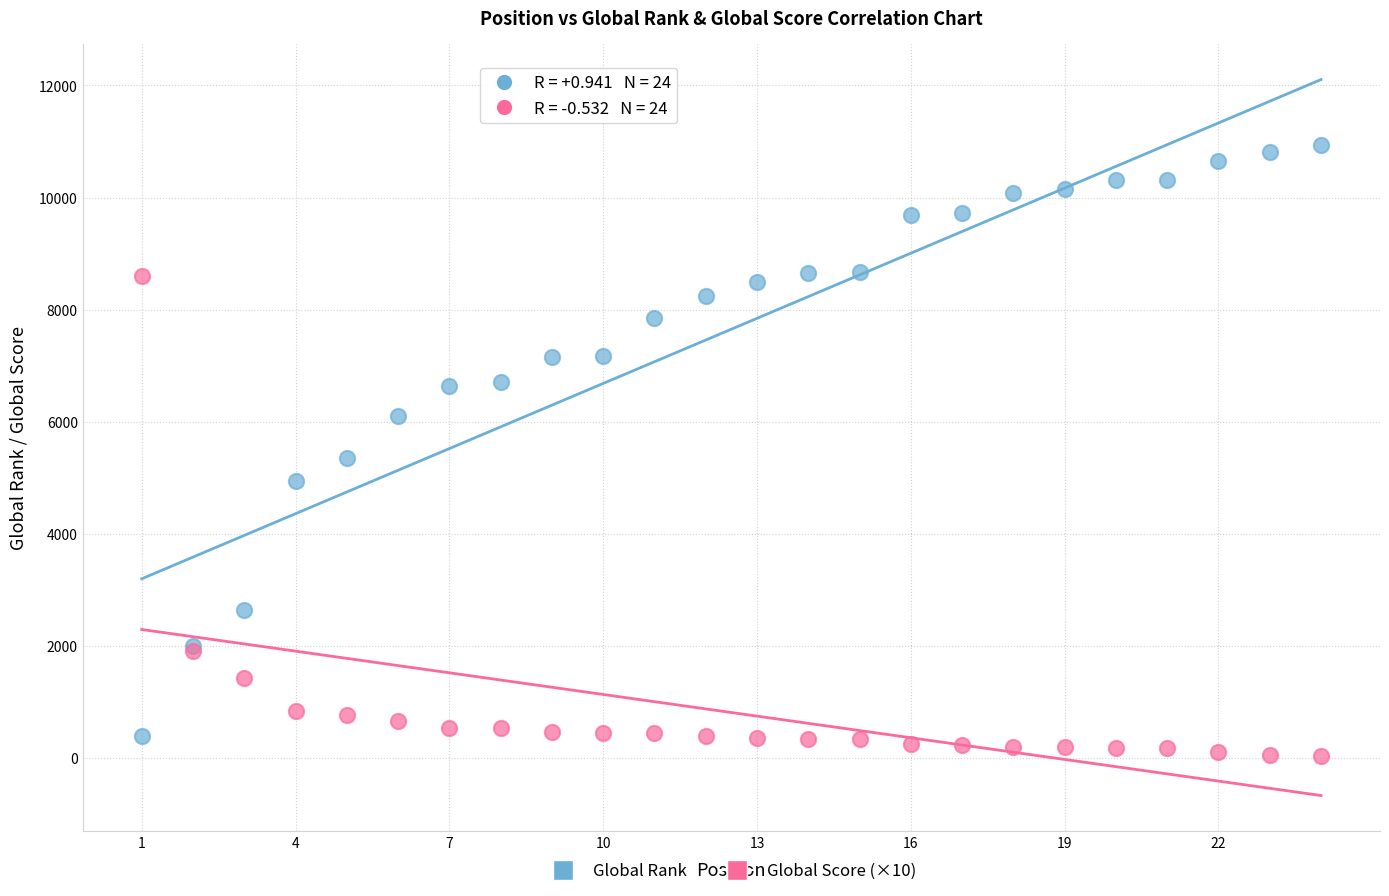

What is the X range (max minus min) for the scatter plot?

23